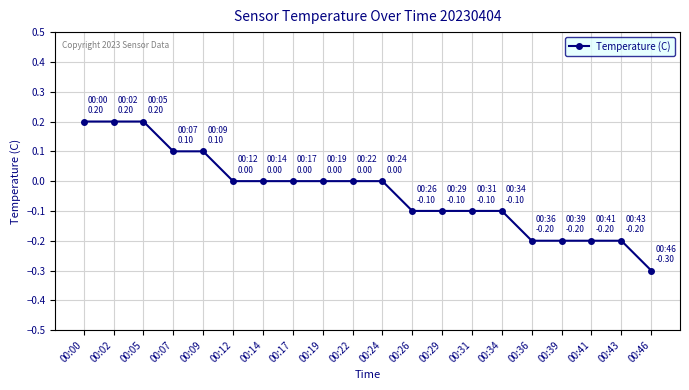

The value at 00:17 is -0.2. True or false?

False